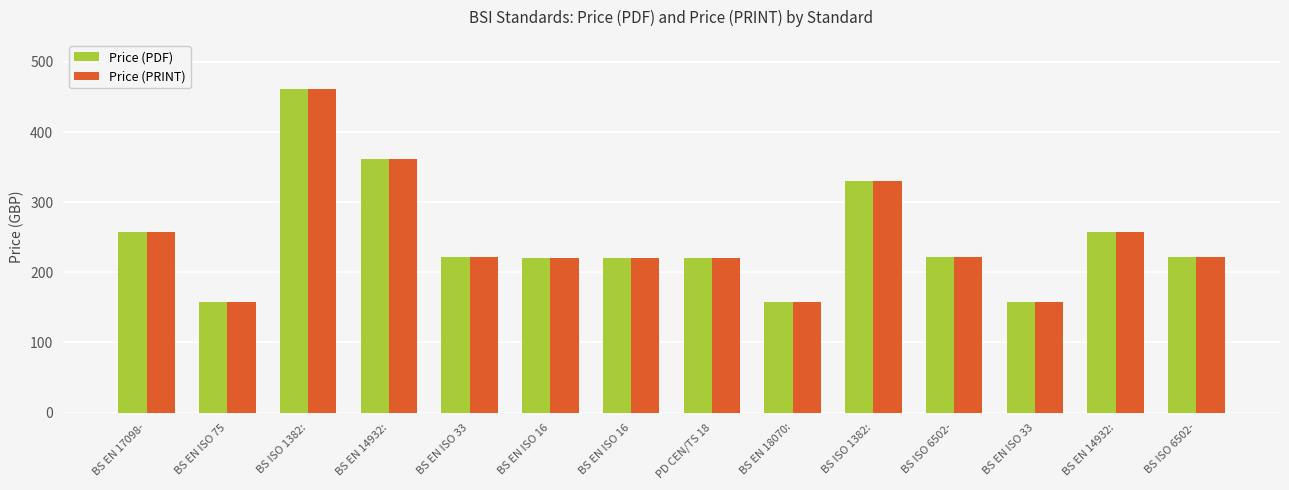

What is the minimum value for Price (PDF)?

158